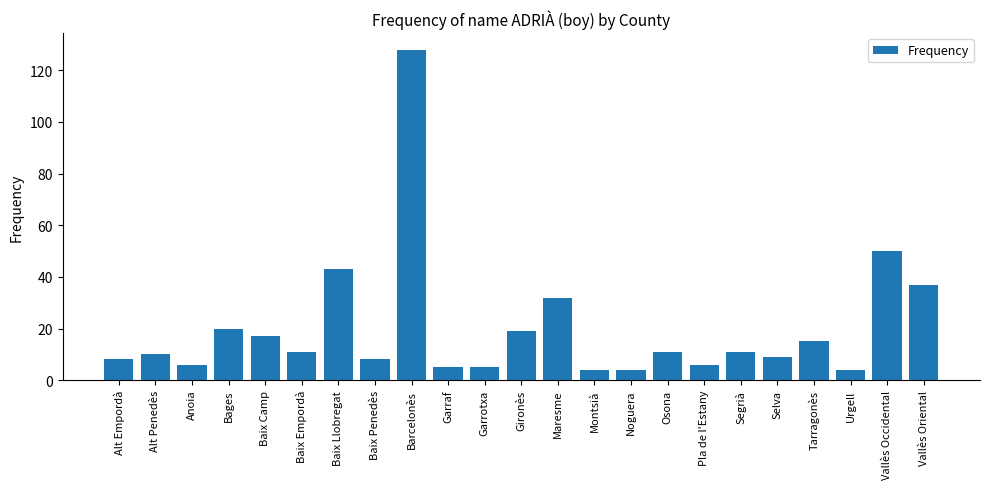

True or false: the data shows 16 at Baix Empordà.

False